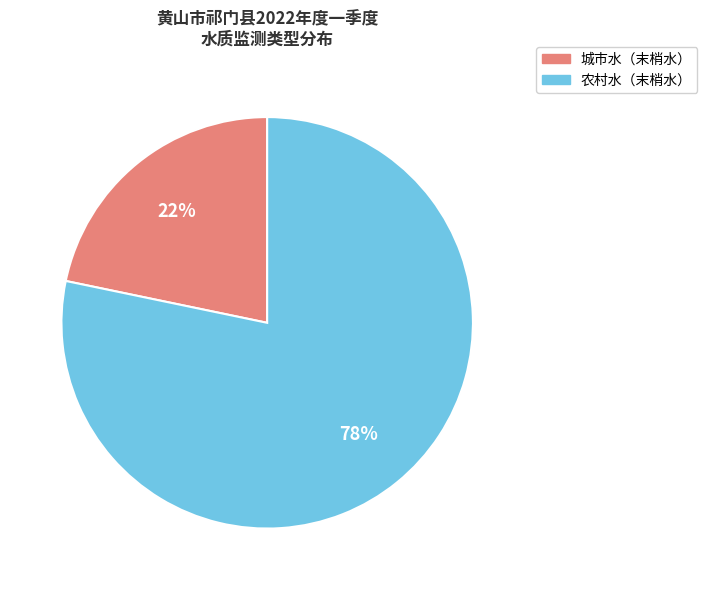

How many segments does this pie chart have?

2